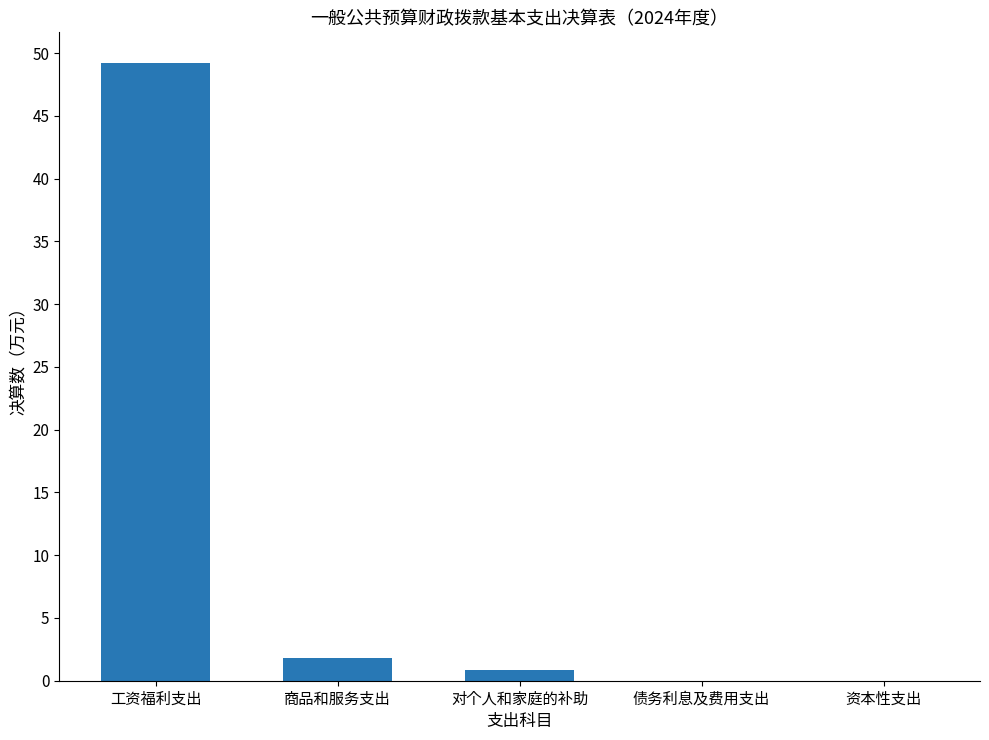

The value at 工资福利支出 is 49.2. True or false?

True